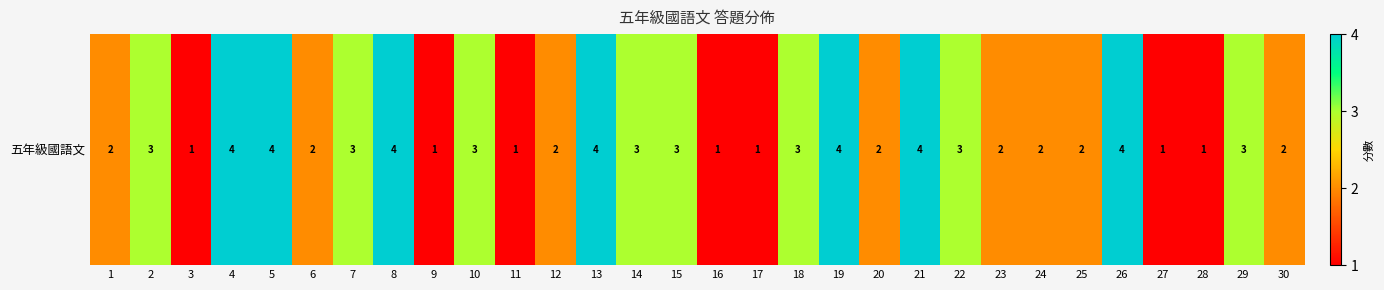

What is the approximate value at 3?

1